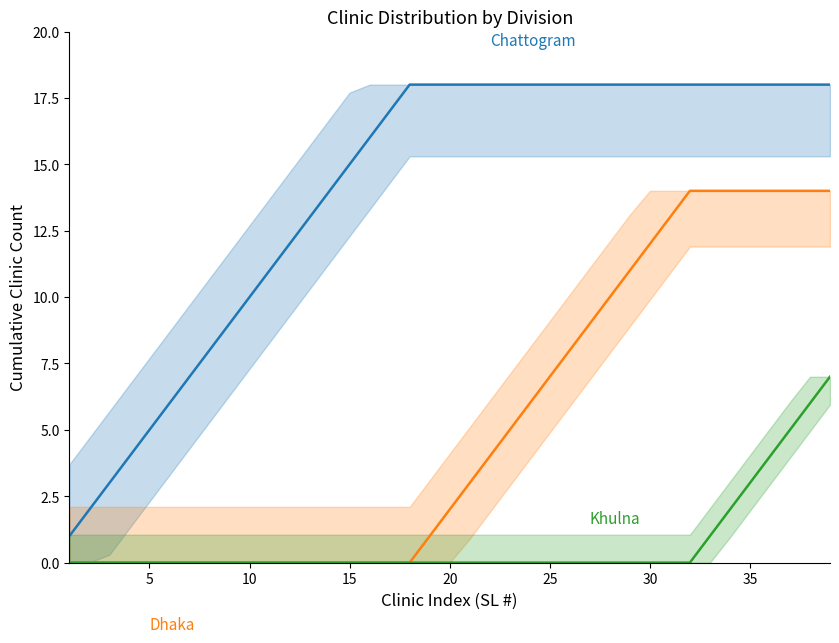

True or false: Khulna and Chattogram cross at least once.

False